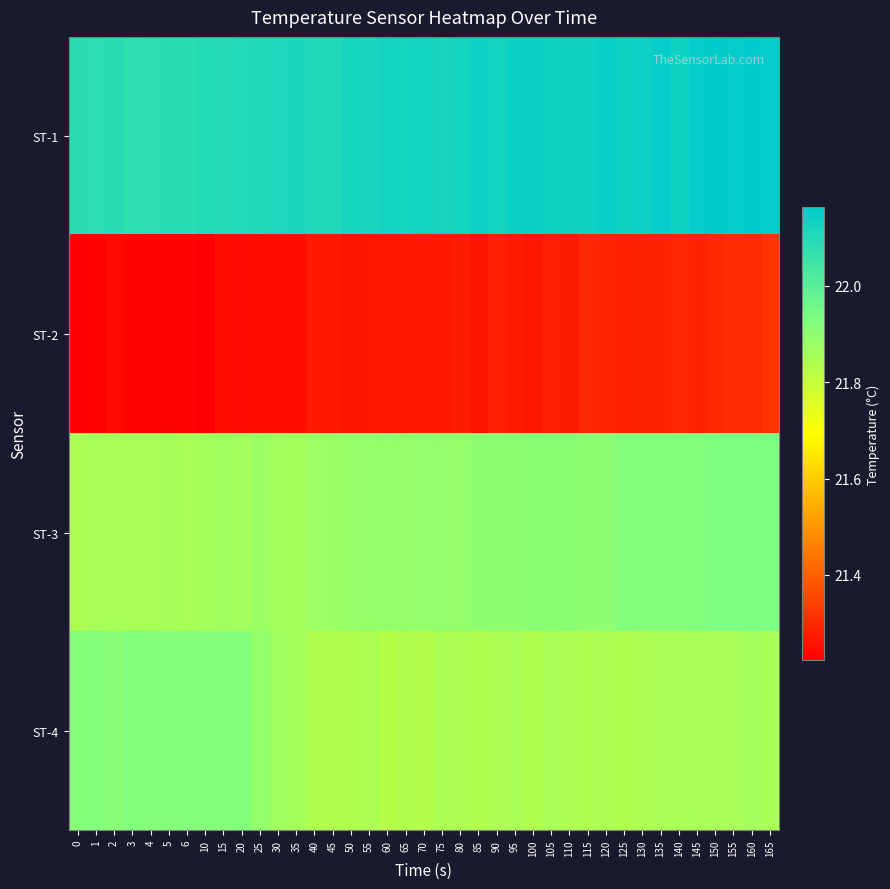

What is the maximum value shown in the chart?

22.2